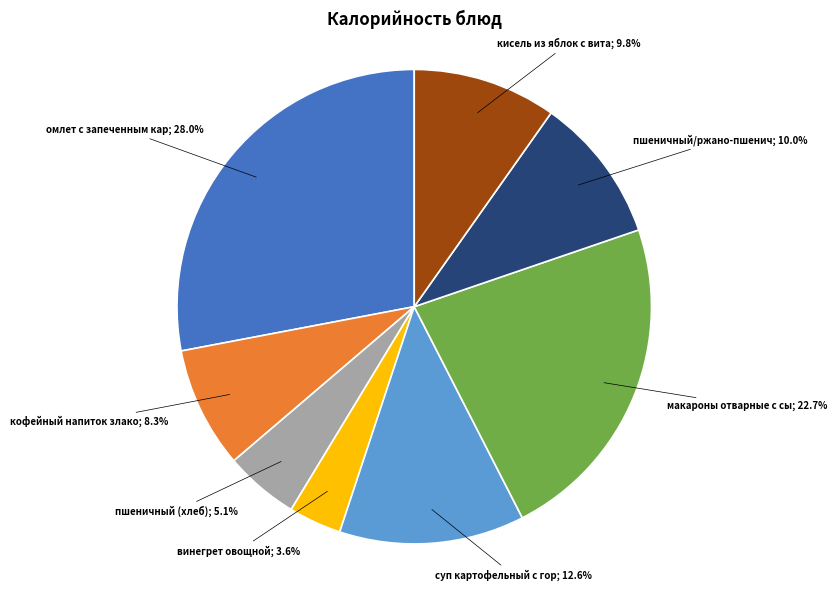

Is there a majority slice in this chart?

No